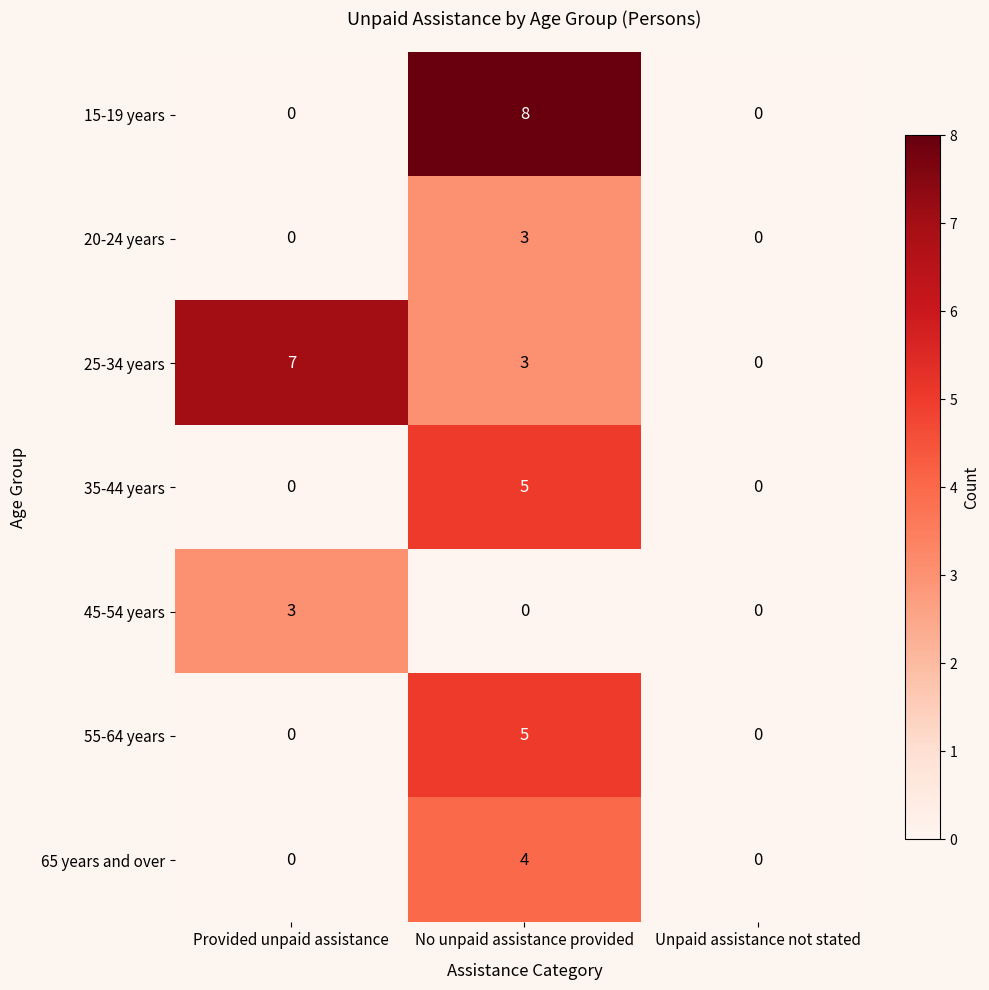

Reading right to left, what are all the values shown in this chart?

15-19 years: Unpaid assistance not stated=0	No unpaid assistance provided=8	Provided unpaid assistance=0
20-24 years: Unpaid assistance not stated=0	No unpaid assistance provided=3	Provided unpaid assistance=0
25-34 years: Unpaid assistance not stated=0	No unpaid assistance provided=3	Provided unpaid assistance=7
35-44 years: Unpaid assistance not stated=0	No unpaid assistance provided=5	Provided unpaid assistance=0
45-54 years: Unpaid assistance not stated=0	No unpaid assistance provided=0	Provided unpaid assistance=3
55-64 years: Unpaid assistance not stated=0	No unpaid assistance provided=5	Provided unpaid assistance=0
65 years and over: Unpaid assistance not stated=0	No unpaid assistance provided=4	Provided unpaid assistance=0